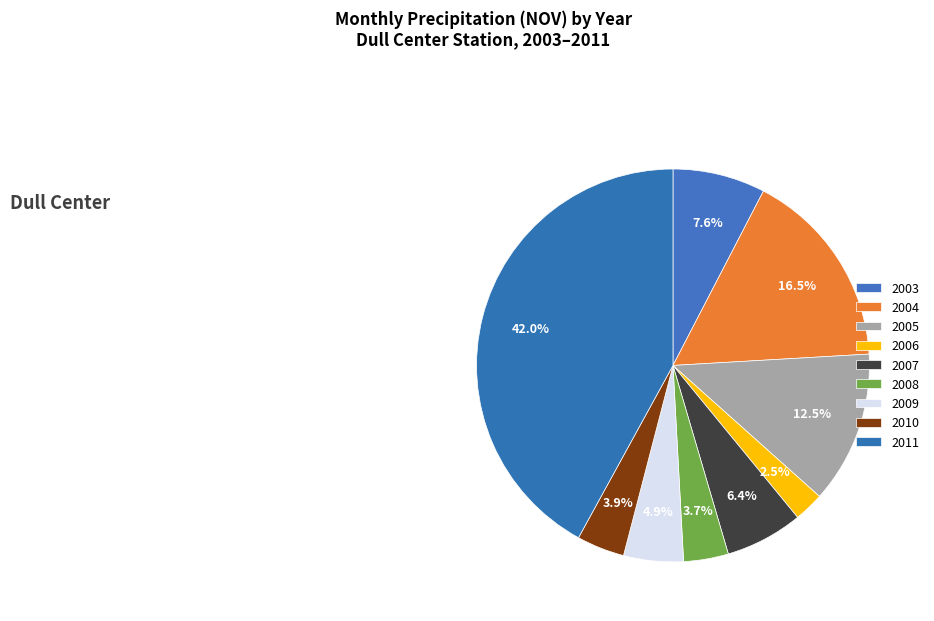

Is it true that 2005 is 13% of the pie?

True